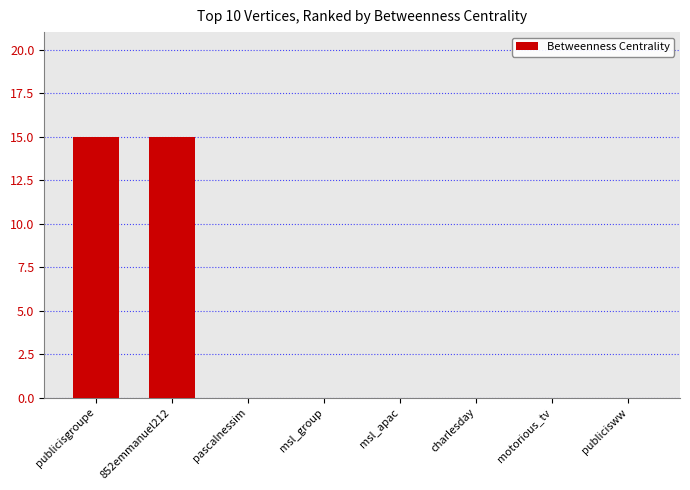

Which has a higher value, charlesday or 852emmanuel212?

852emmanuel212